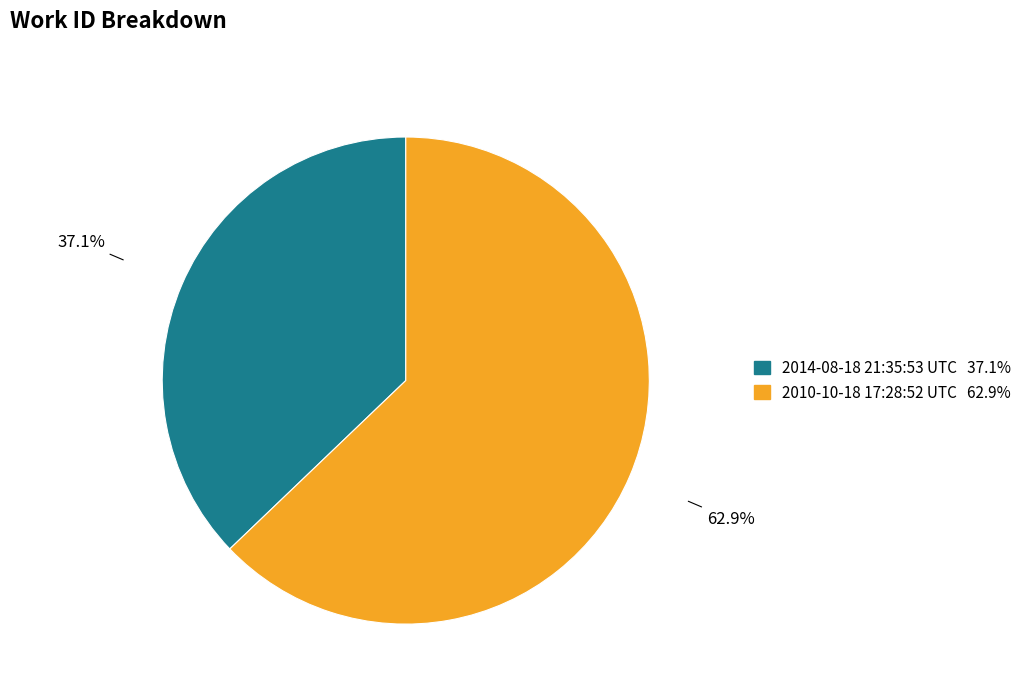

Which category has the smallest portion of the pie?

2014-08-18 21:35:53 UTC